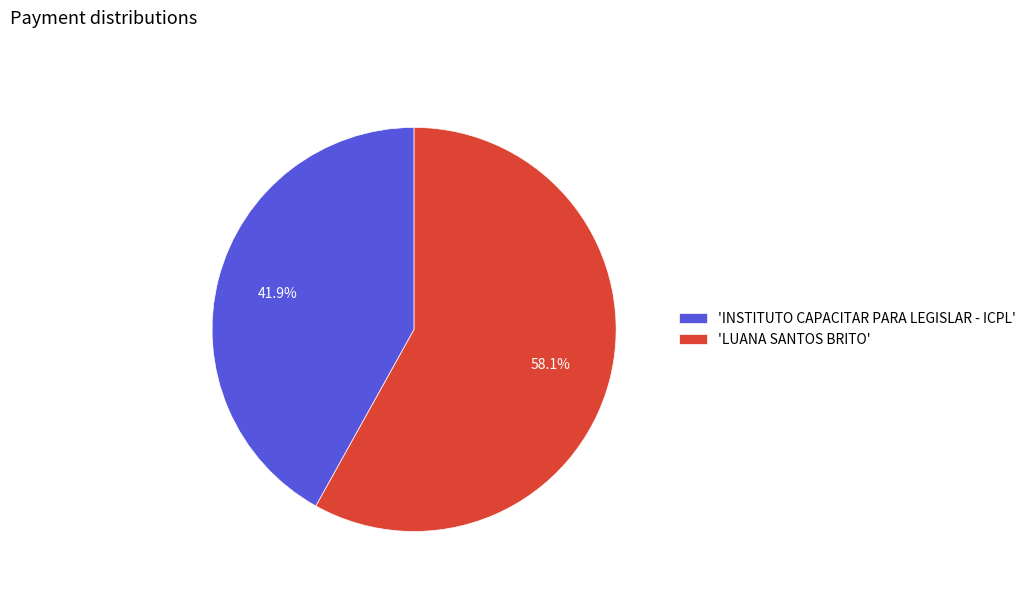

Count the number of slices in the pie.

2